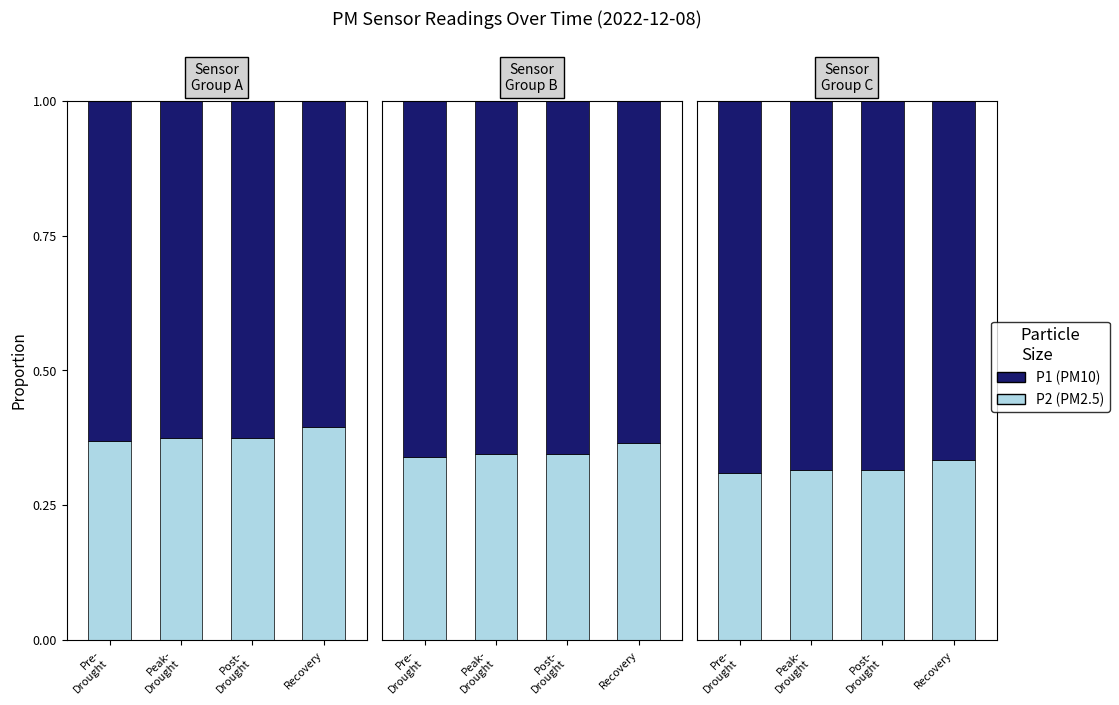

Rank the series by their maximum value, from lowest to highest.

P2 (PM2.5), P1 (PM10)